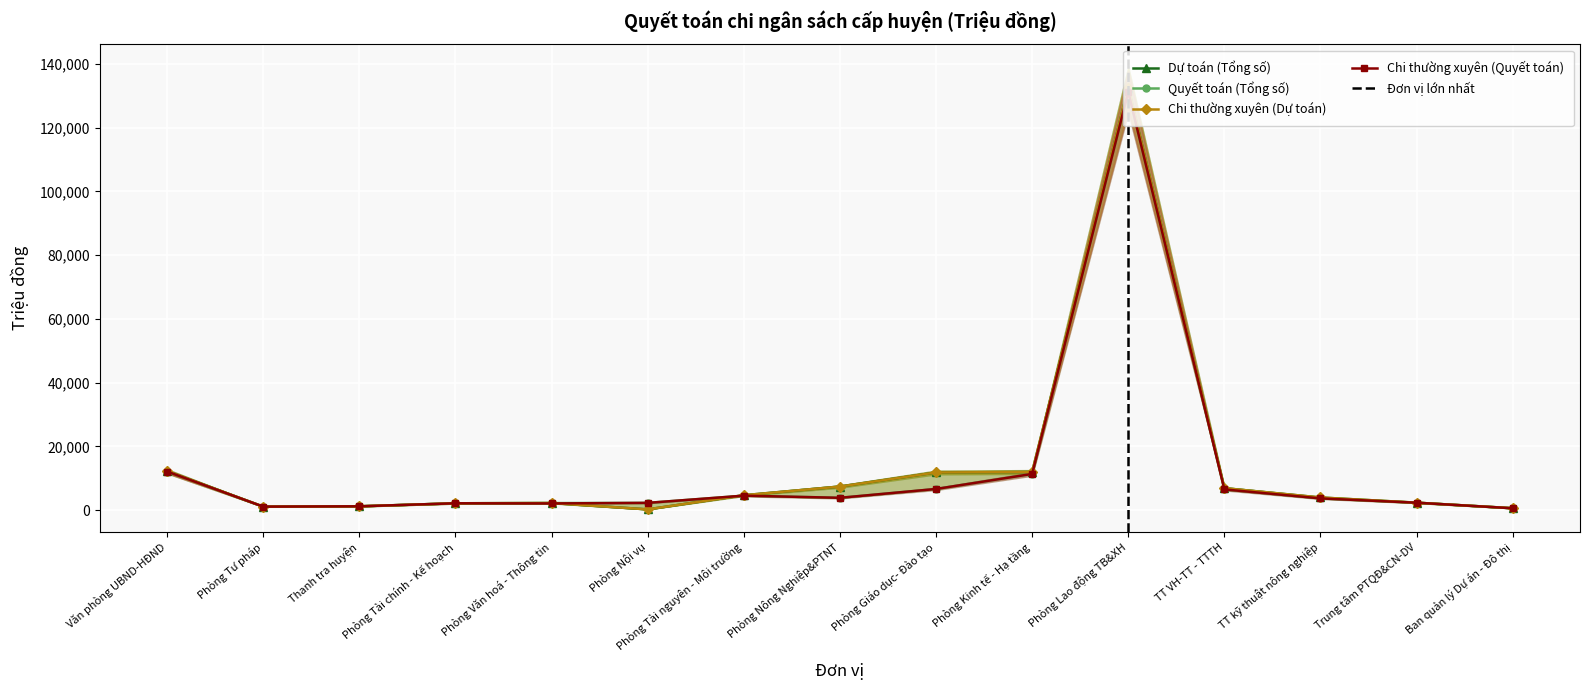

How many lines are shown in the chart?

4